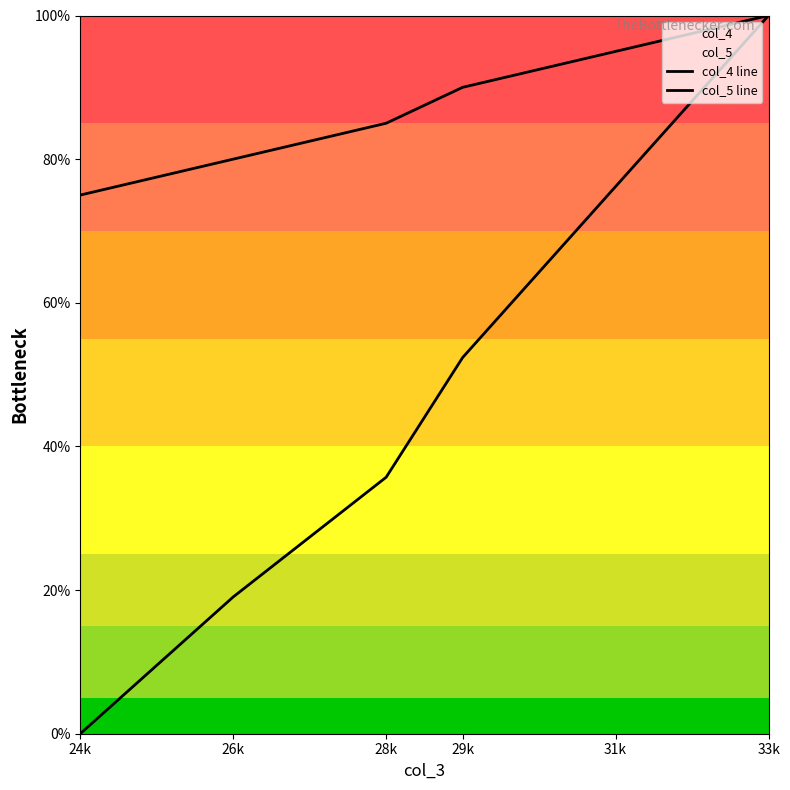

True or false: col_5 line and col_4 line cross at least once.

False